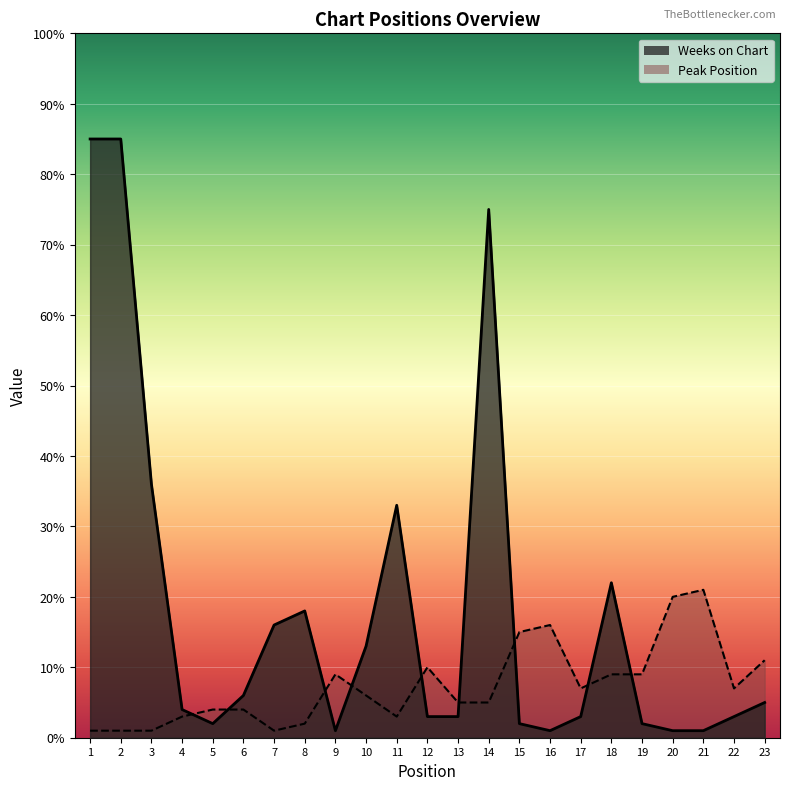

List the series in order of their overall mean, lowest first.

Peak Position, Weeks on Chart